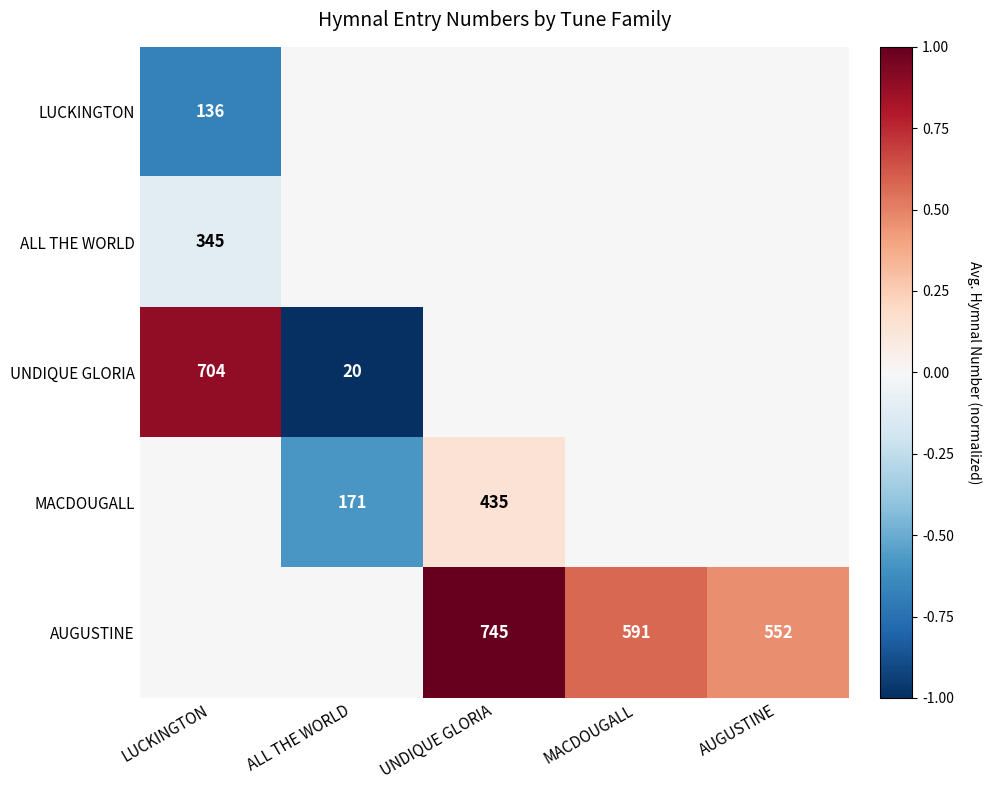

The AUGUSTINE series shows 552 at AUGUSTINE. True or false?

True